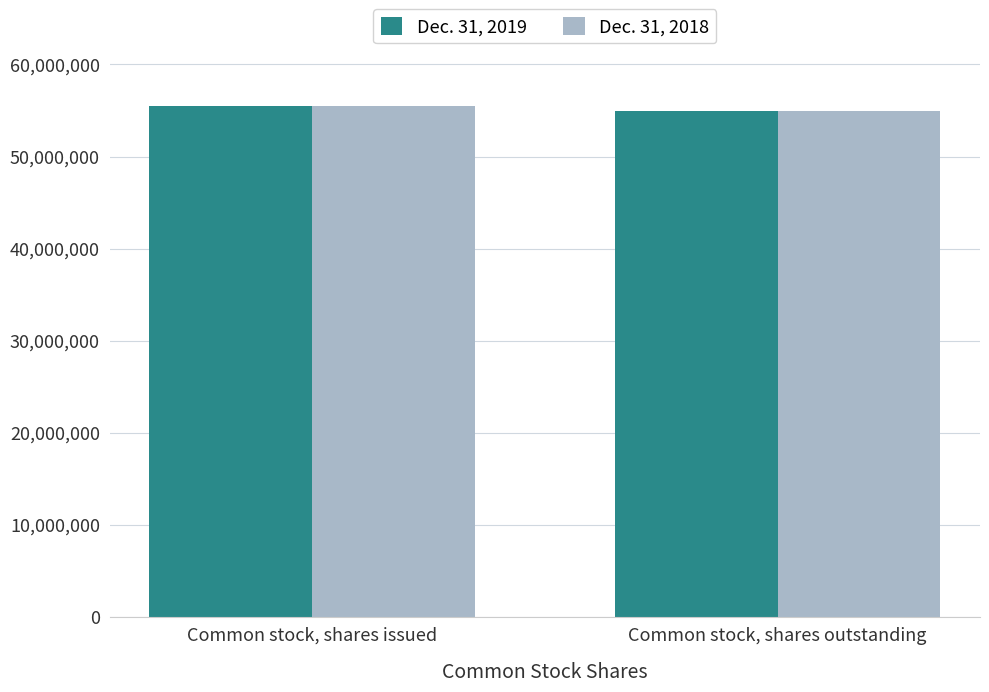

What is the total value across all series at Common stock, shares issued?

111014994